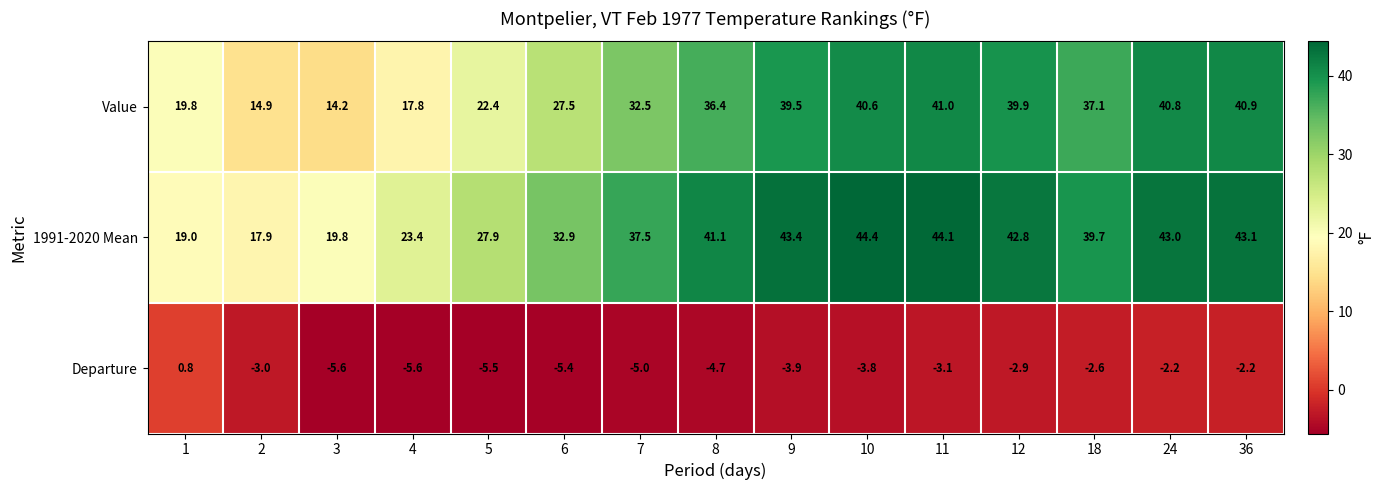

Where is 1991-2020 Mean nearest to the value 31?

6